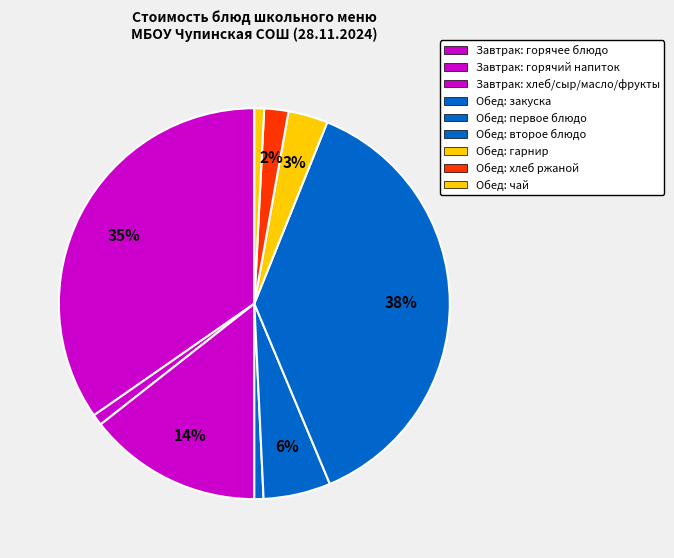

How many slices are in this pie chart?

9